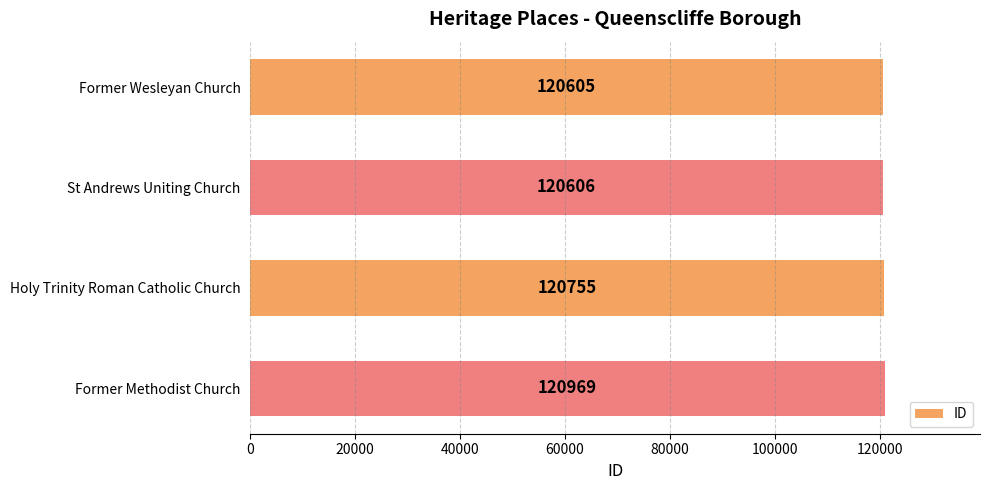

What is the greatest value displayed?

120969